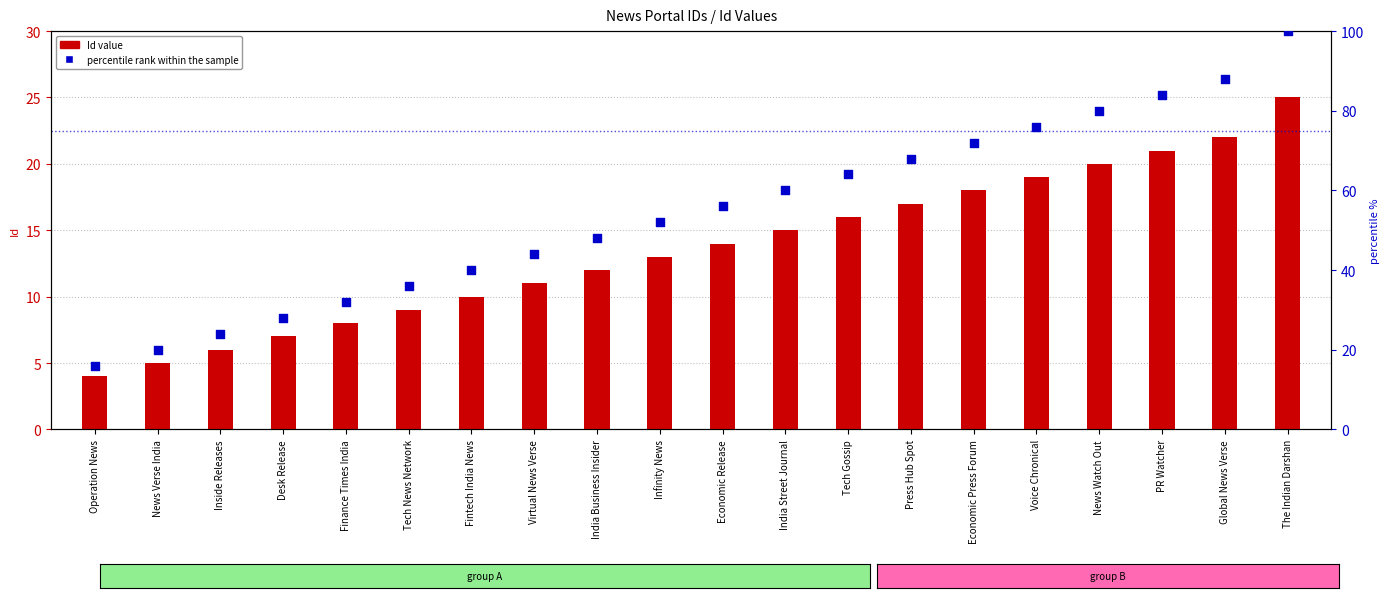

At how many categories does at least one series exceed 87?

2